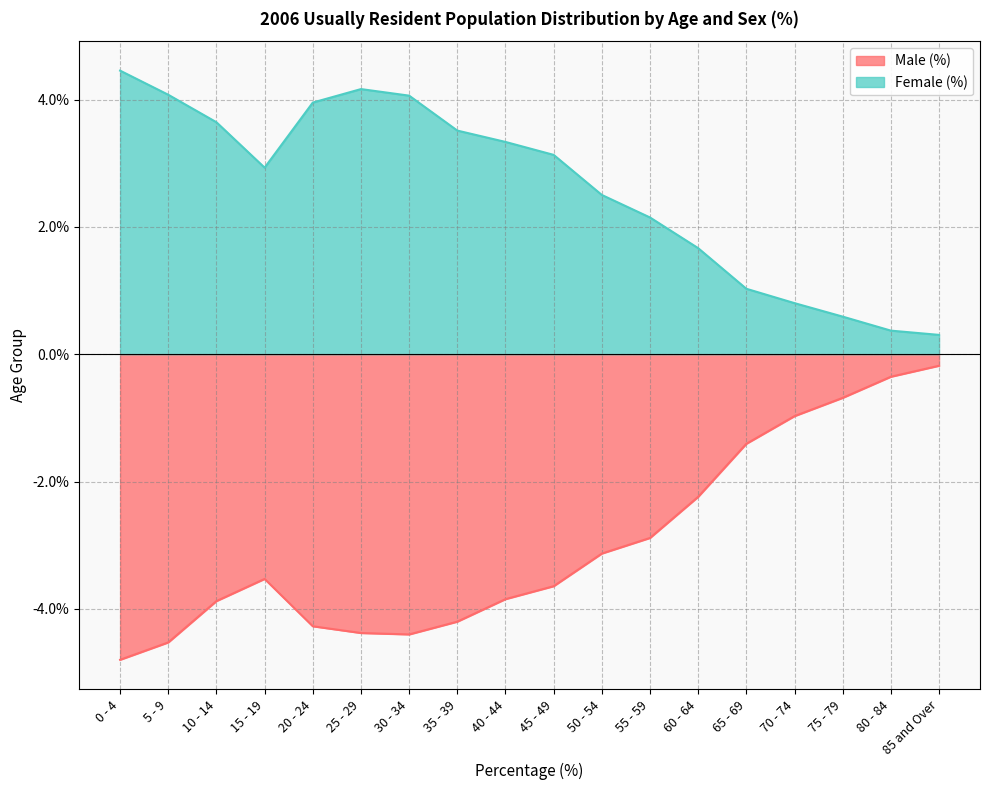

What is the approximate value of Female (%) at 25 - 29?

4.2